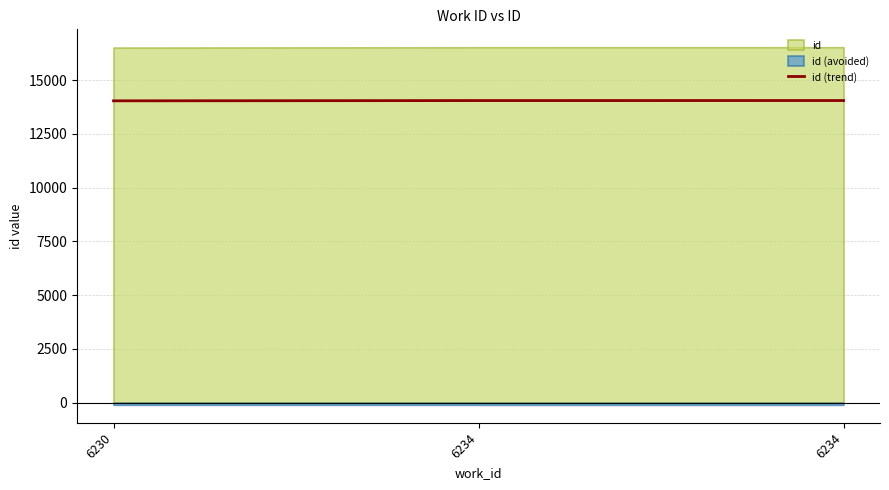

Which label corresponds to the smallest value in the chart?

6230